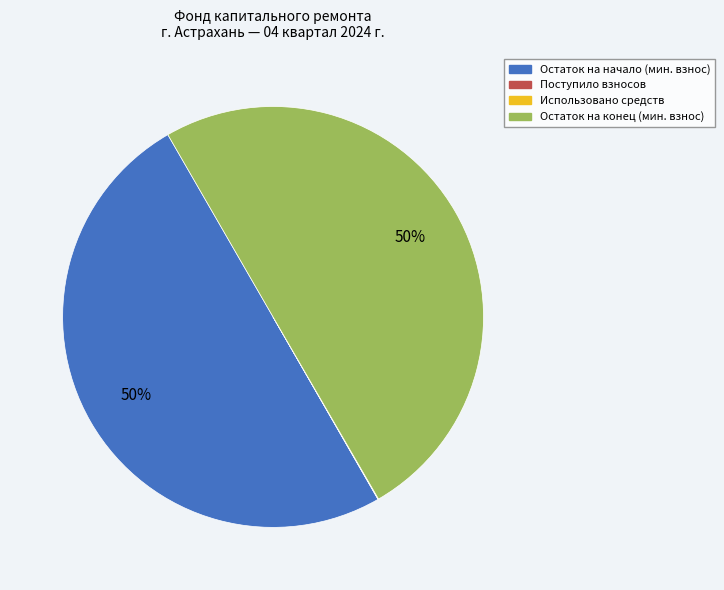

To the nearest percent, what is the difference between the largest and smallest slice percentages?

50%